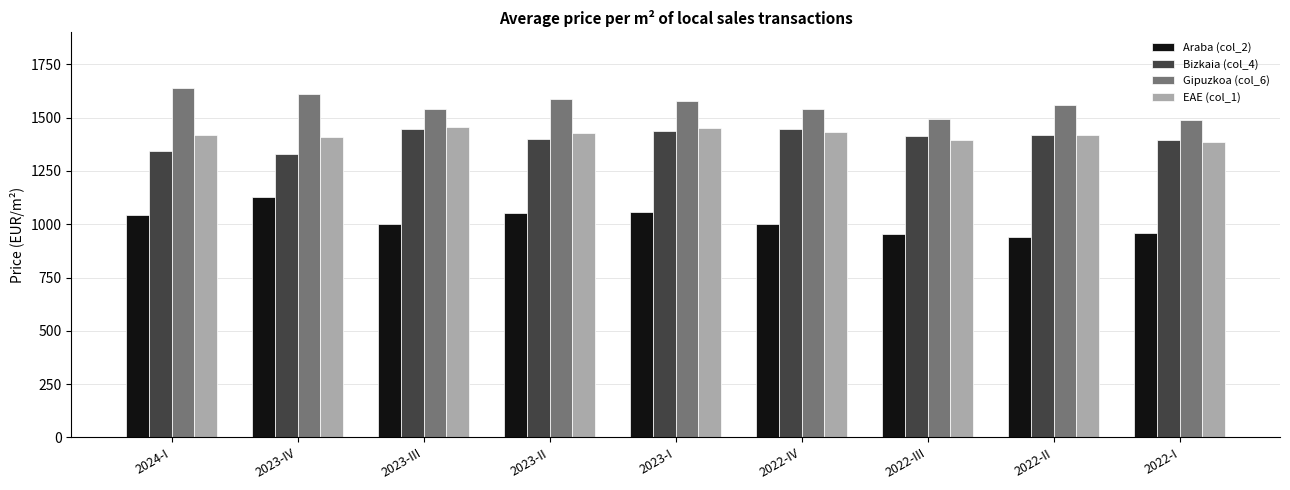

What is the sum of all Gipuzkoa (col_6) values?

14036.2